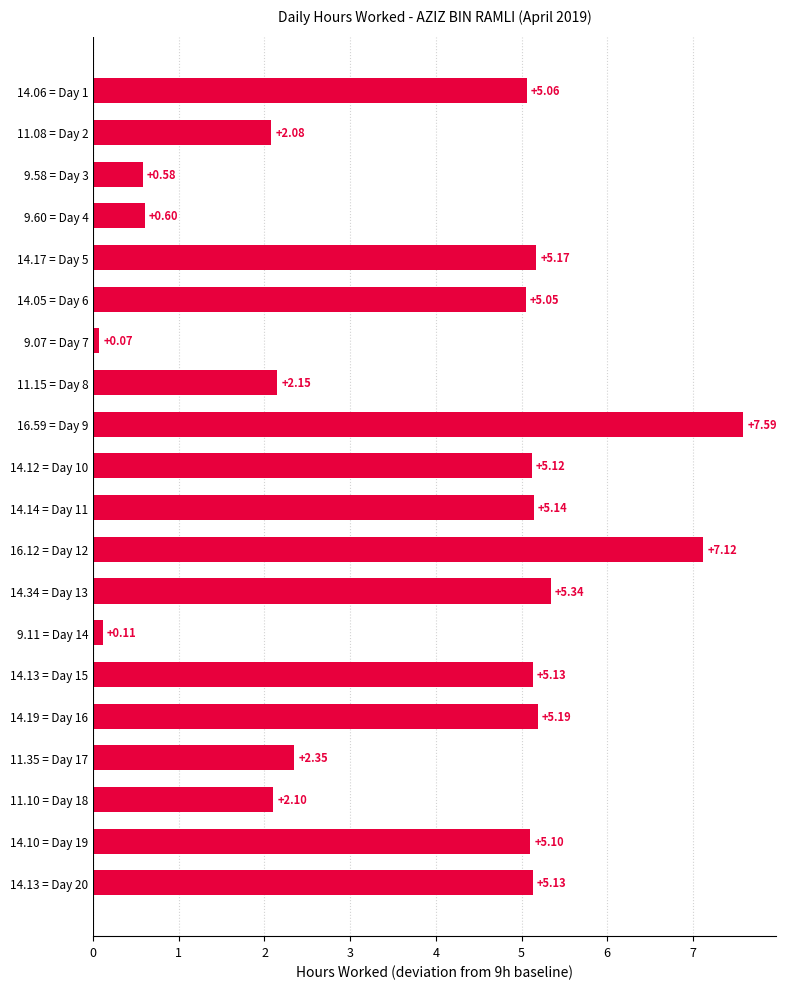

What is the sum of the values at 14.34 = Day 13 and 11.15 = Day 8?

7.5